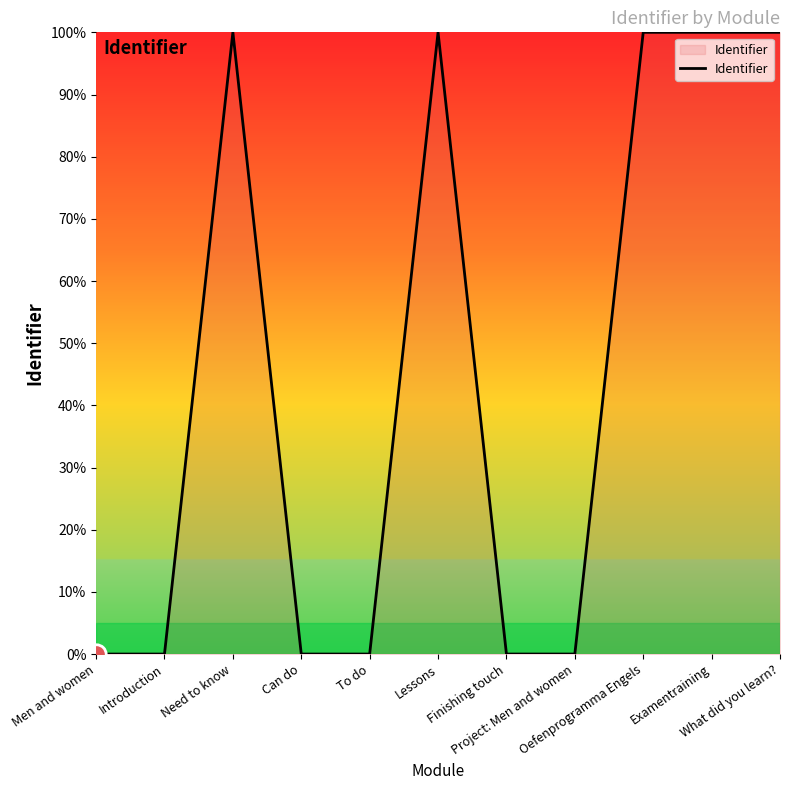

What is the difference between the maximum and minimum values?

100.0